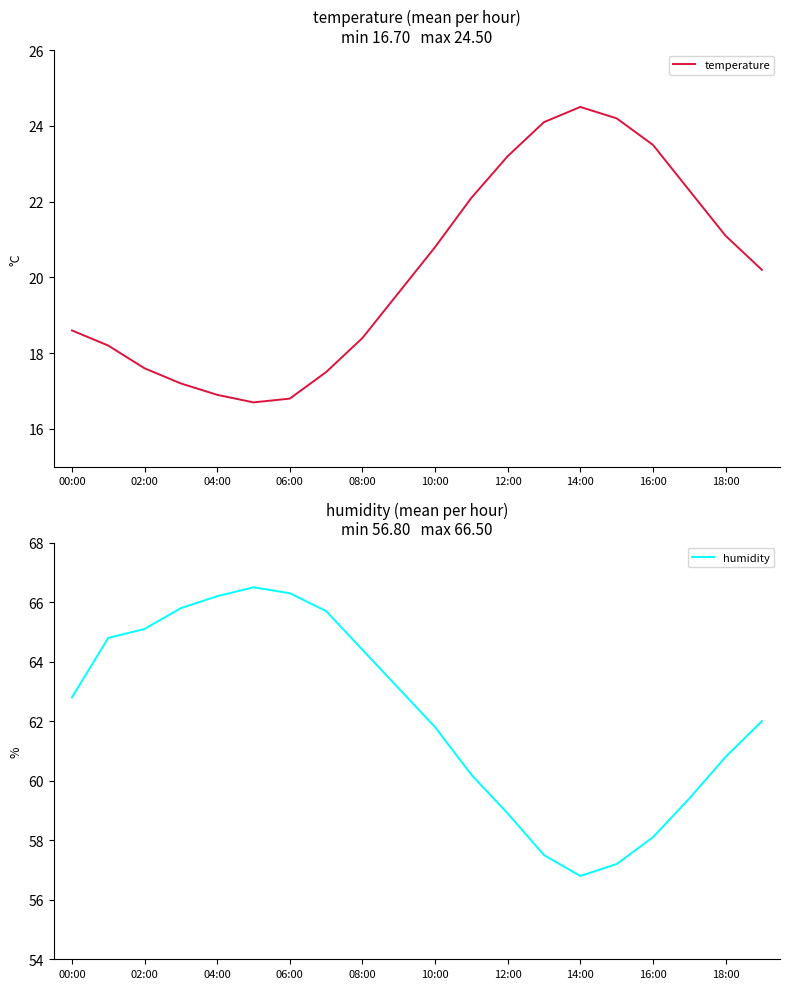

True or false: temperature has a value of 37.8 at 14:00.

False